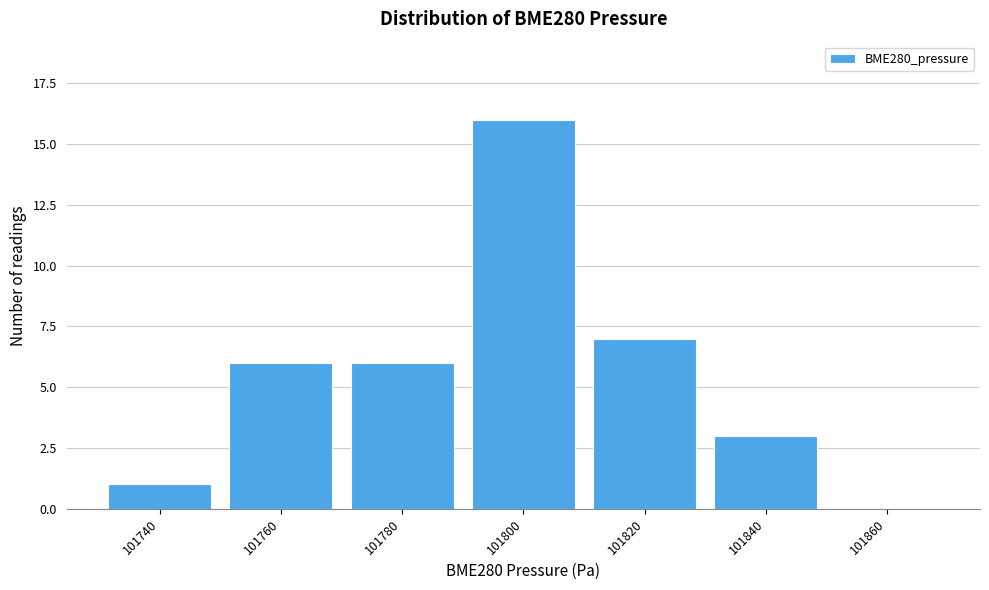

Reading left to right, extract all data points from this chart.

101740=1	101760=6	101780=6	101800=16	101820=7	101840=3	101860=0